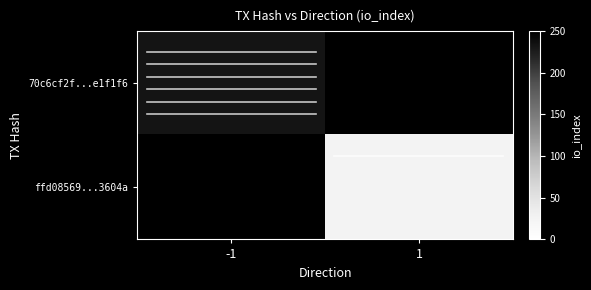

What is the approximate value of 70c6cf2f...e1f1f6 at -1?

232.0